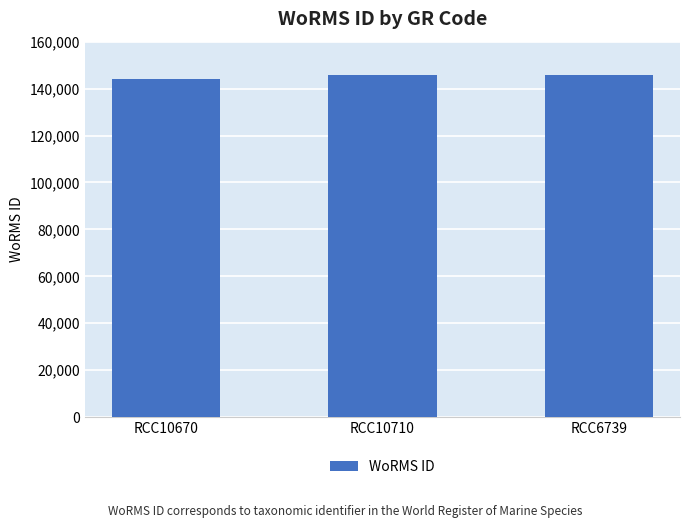

What is the difference between the maximum and minimum values?

1562